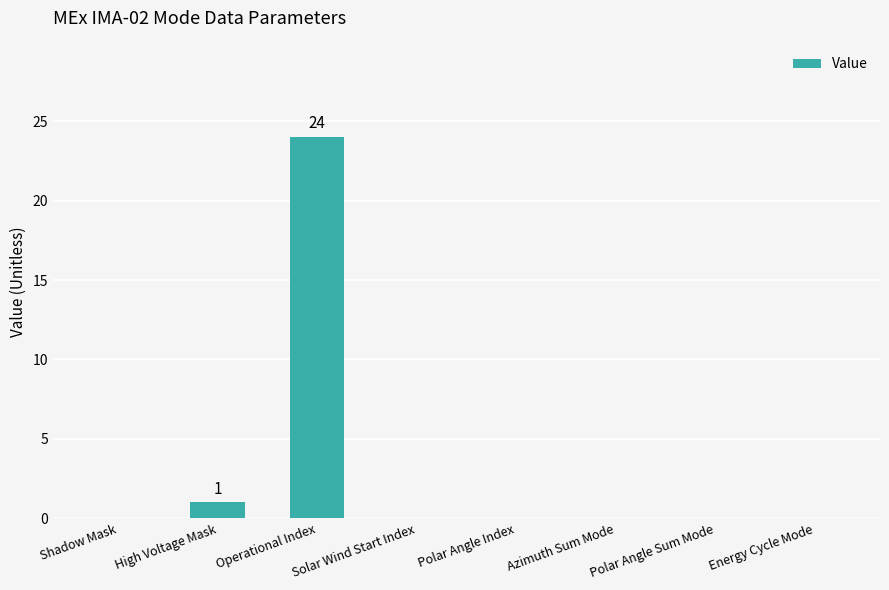

How many distinct data groups are displayed?

1